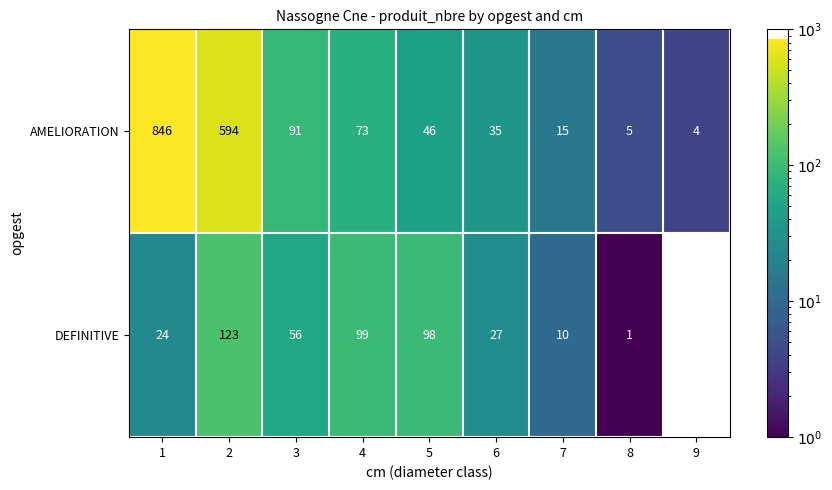

What is the difference between the DEFINITIVE values at 7 and 2?

113